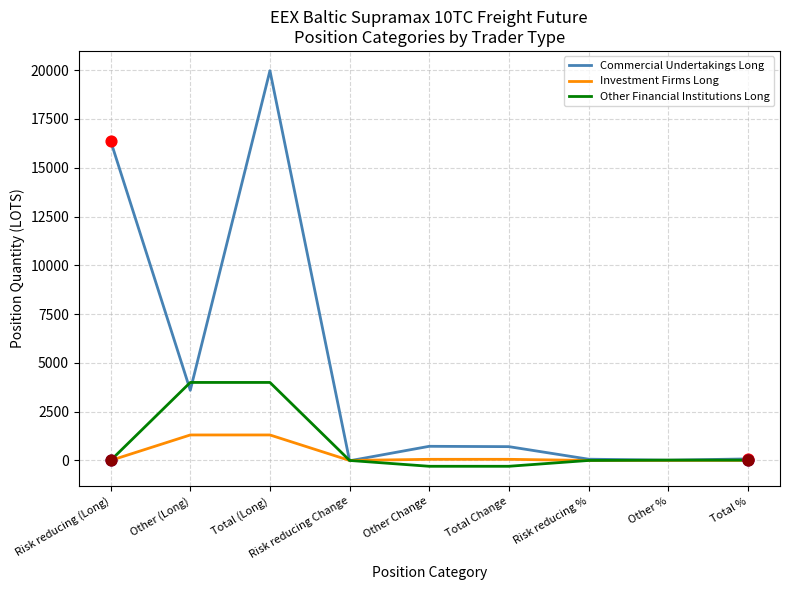

Which series has the largest range (max minus min)?

Commercial Undertakings Long